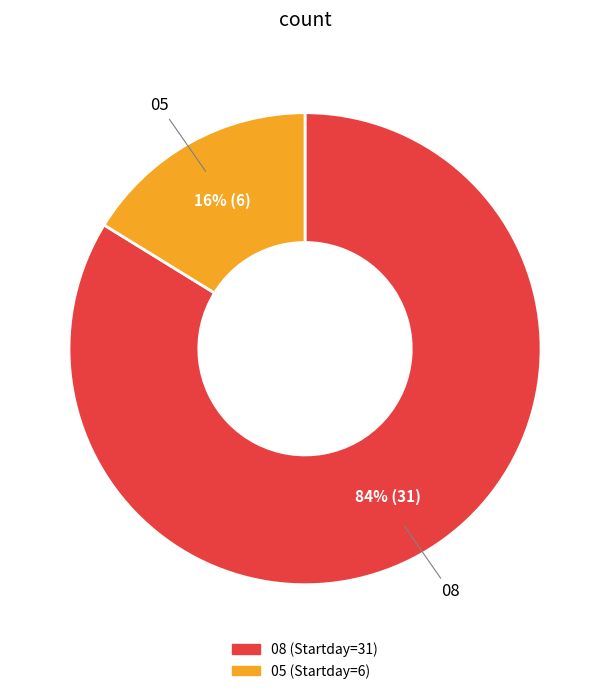

To the nearest percent, what is the combined percentage of 08 and 05?

100%